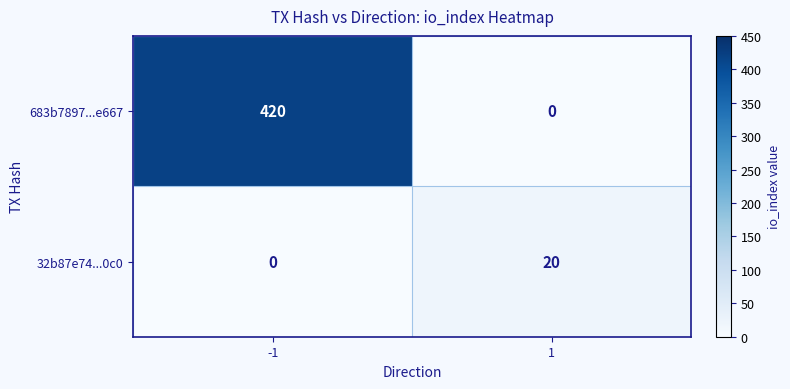

The 32b87e74...0c0 series shows 29 at 1. True or false?

False